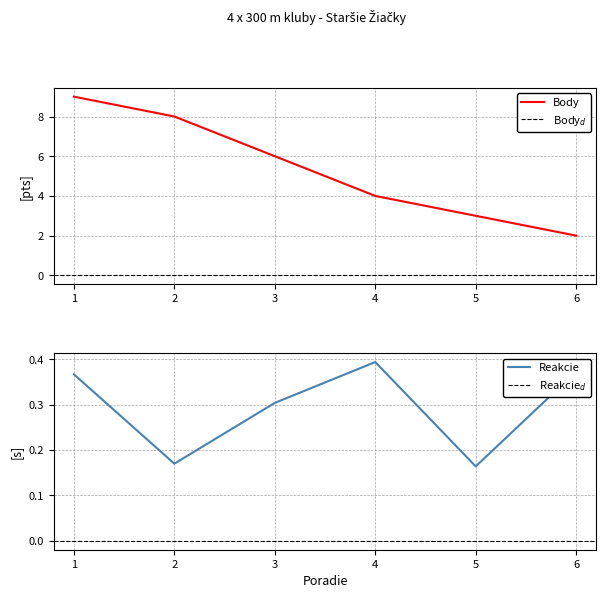

What is the value of the Reakcie point at the 5th from the left?

0.2